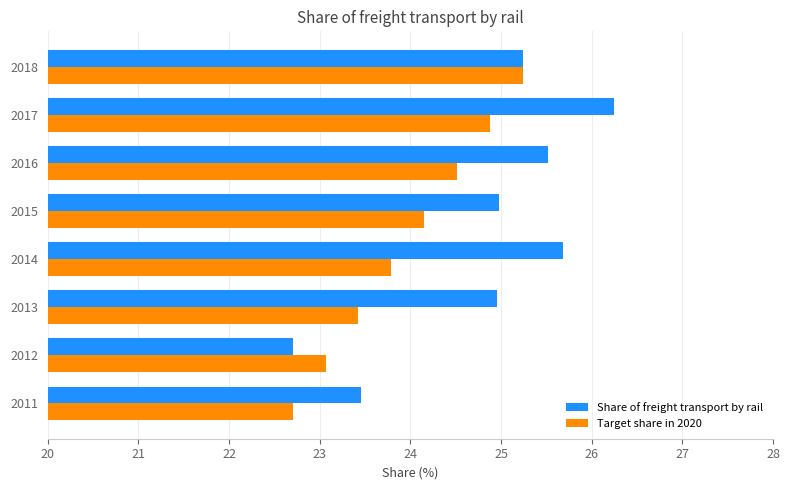

What is the difference between the maximum and minimum values in the Share of freight transport by rail series?

3.5